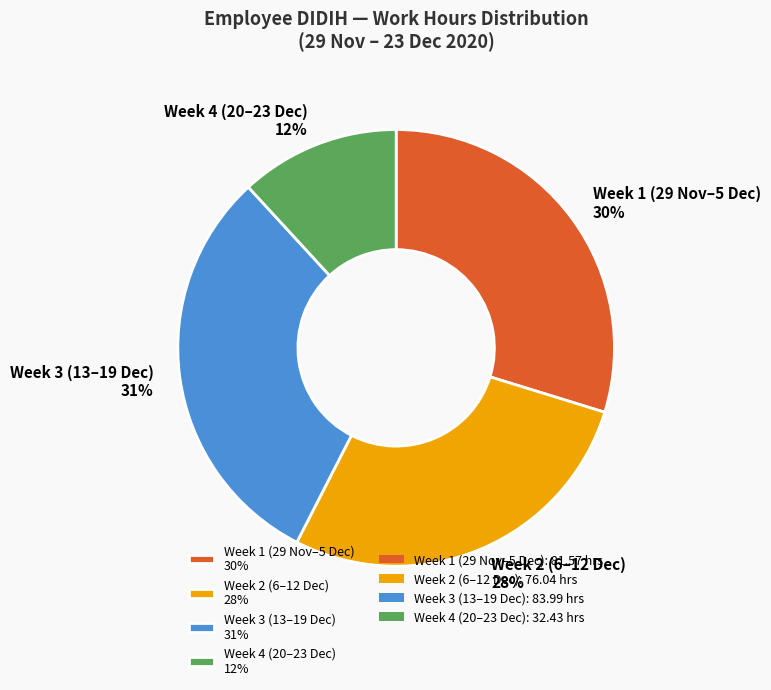

Is there a majority slice in this chart?

No